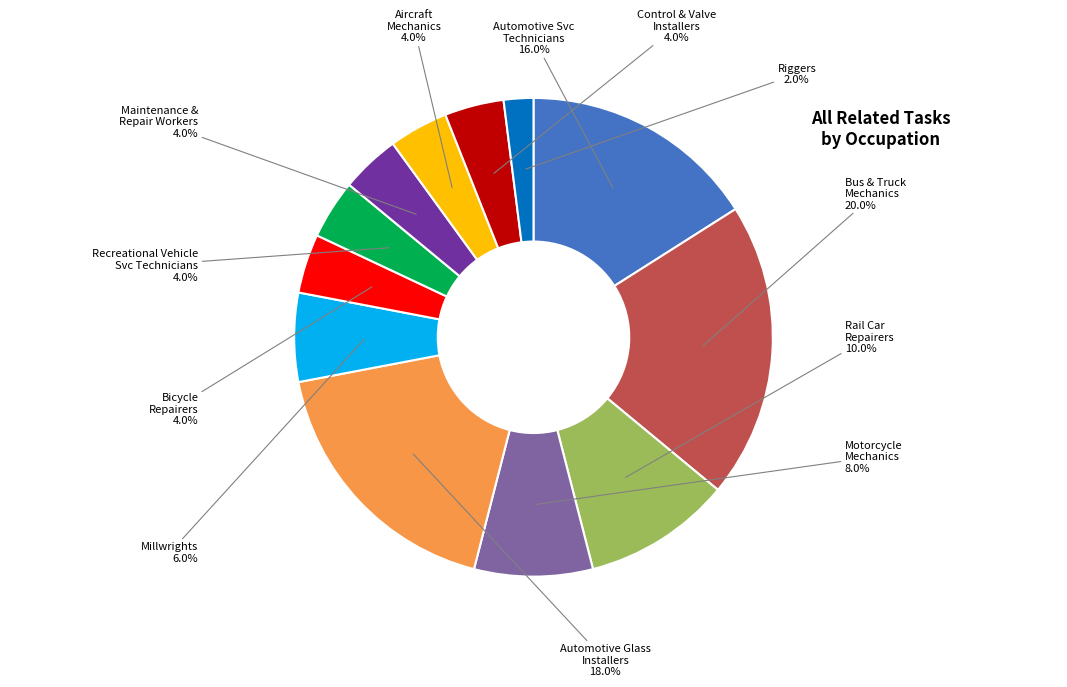

Is there any slice that represents more than half of the pie?

No